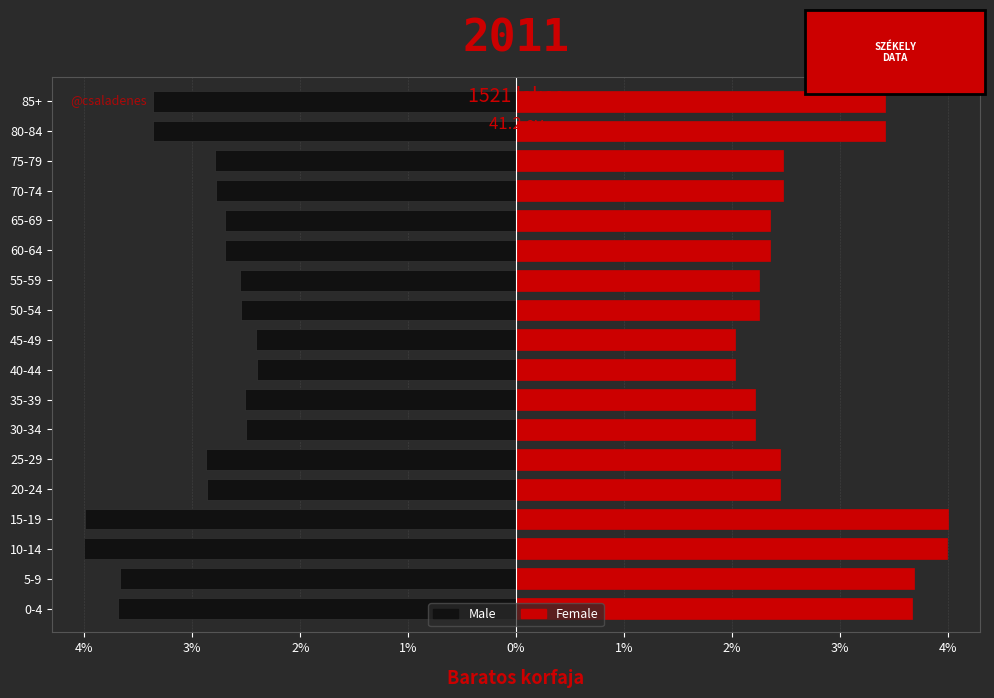

Which series has the widest spread of values?

Female